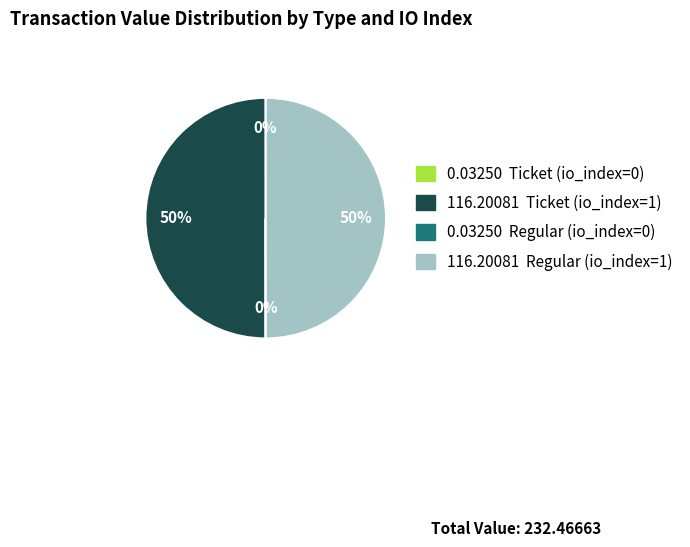

To the nearest percent, what is the difference between the largest and smallest slice percentages?

50%